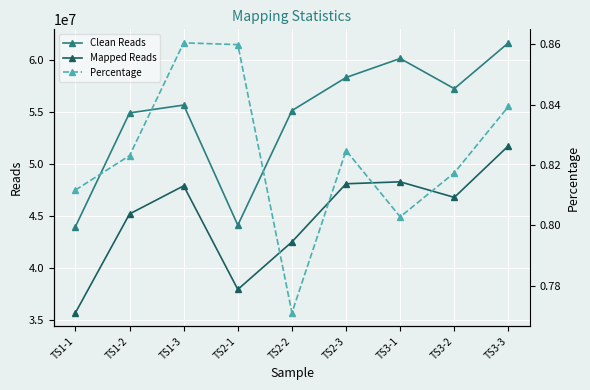

What position from the left is TS2-2?

5